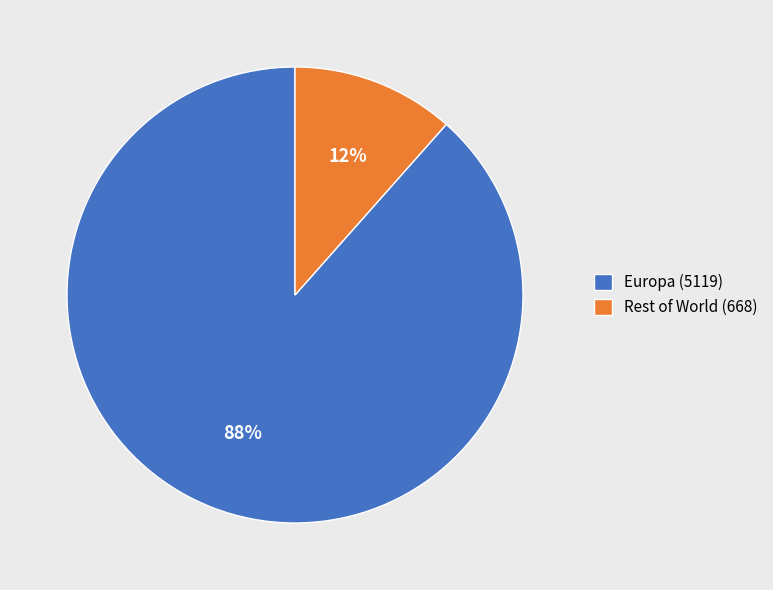

What is the largest slice in the pie chart?

Europa (5119)